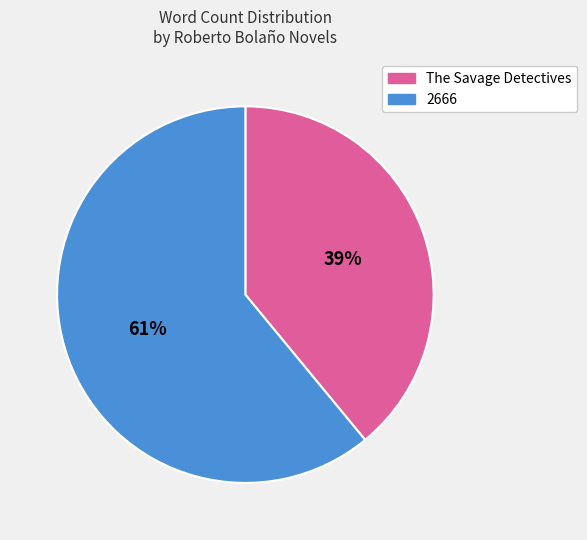

Is it true that The Savage Detectives is 25% of the pie?

False